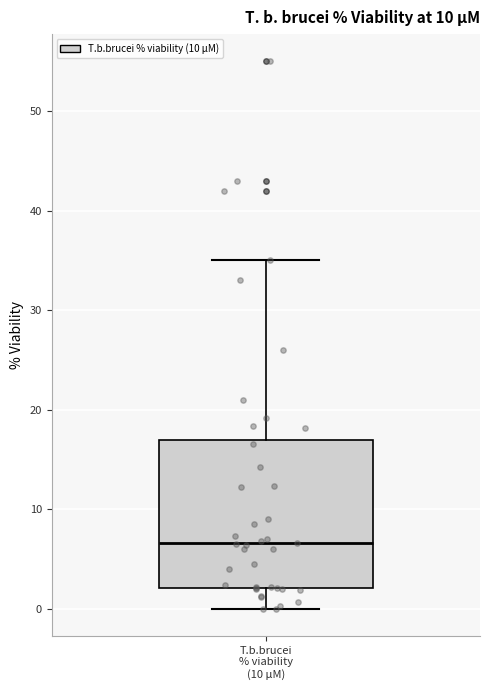

Transcribe this box plot: give where the median line is, the range the box spans, and where the two whiskers end, as read against the y-axis. The values are not printed on the chart, so give them approximately, as read against the axis.

median 7, box 2 to 17, whiskers 0 to 35